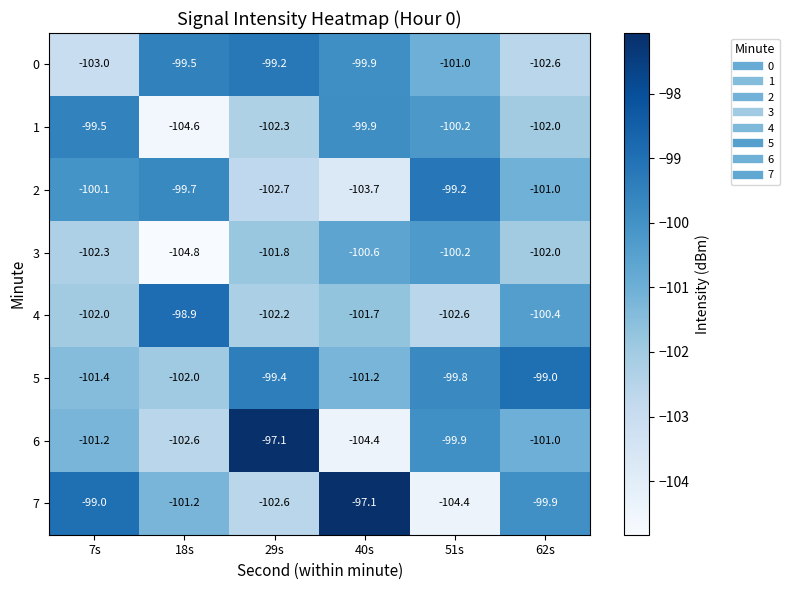

At 7s, list the series in order from smallest to largest.

0, 3, 4, 5, 6, 2, 1, 7